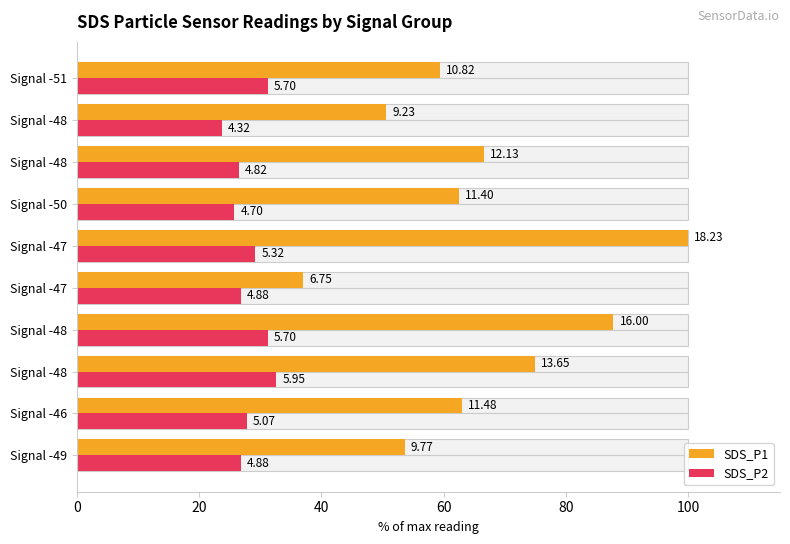

Between 7 and 8, which series saw the biggest shift?

SDS_P1